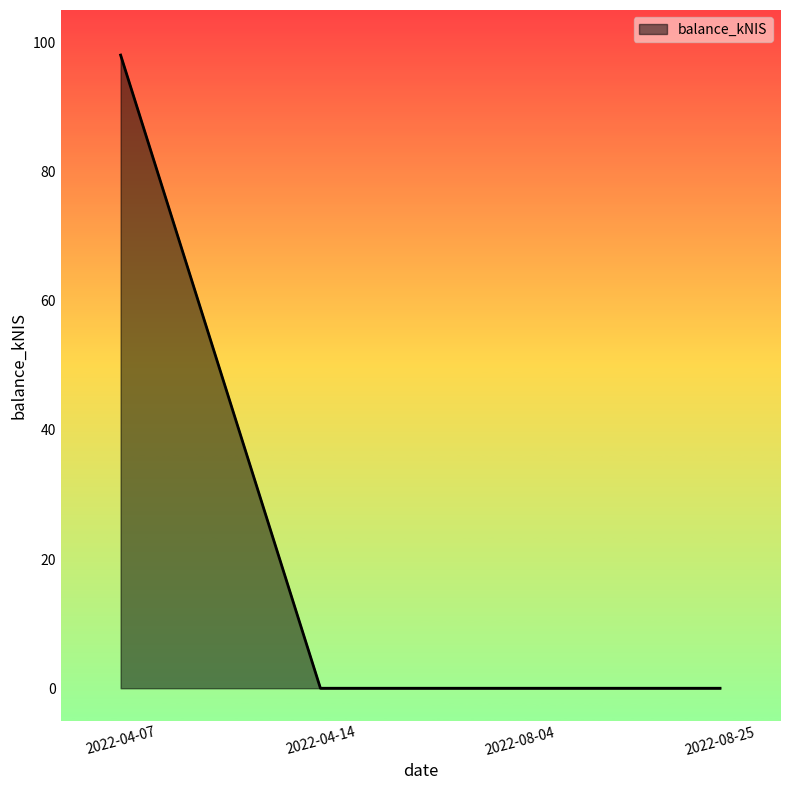

Reading left to right, list all the values displayed in this chart.

2022-04-07=98.0	2022-04-14=0.0	2022-08-04=0.0	2022-08-25=0.0